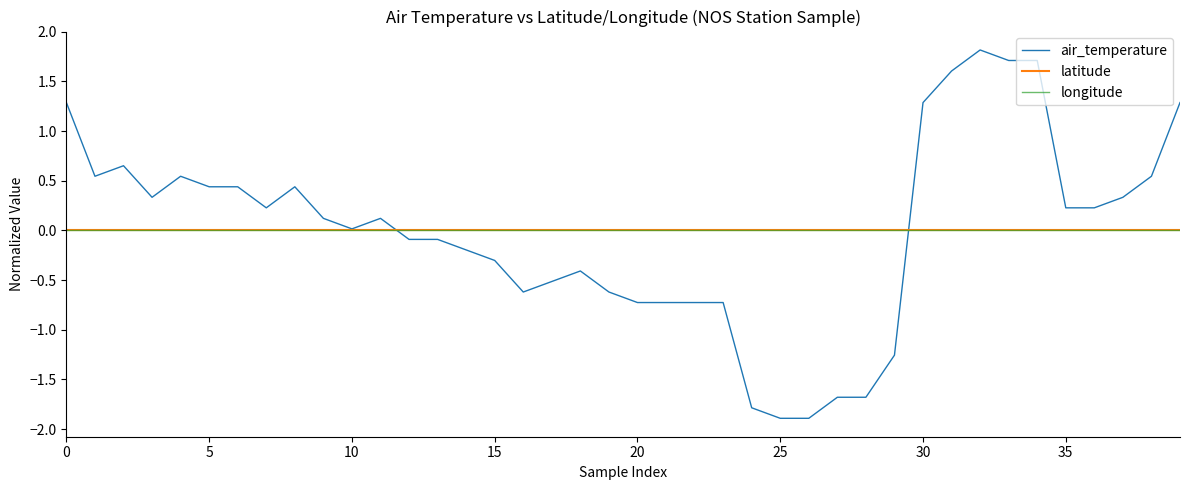

Does the chart display data point markers on the line(s)?

No